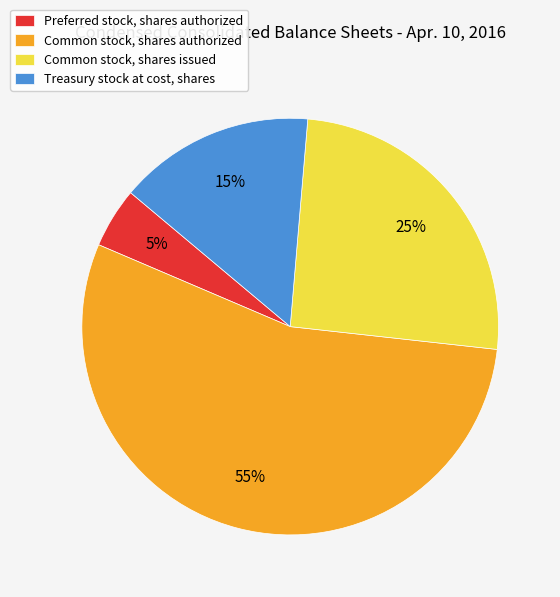

How many segments does this pie chart have?

4